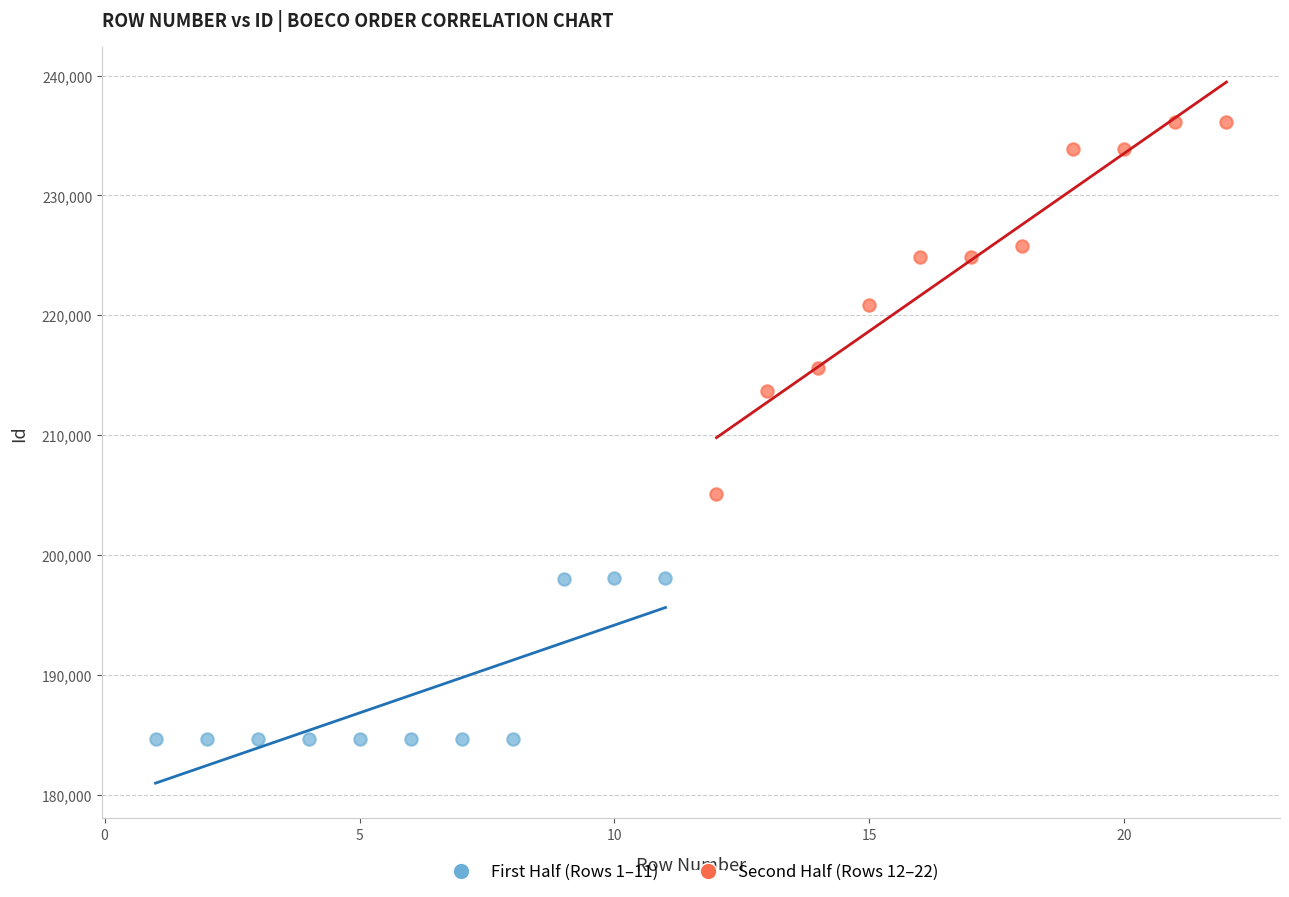

What are all the series names shown in the legend?

First Half (Rows 1–11), Second Half (Rows 12–22)